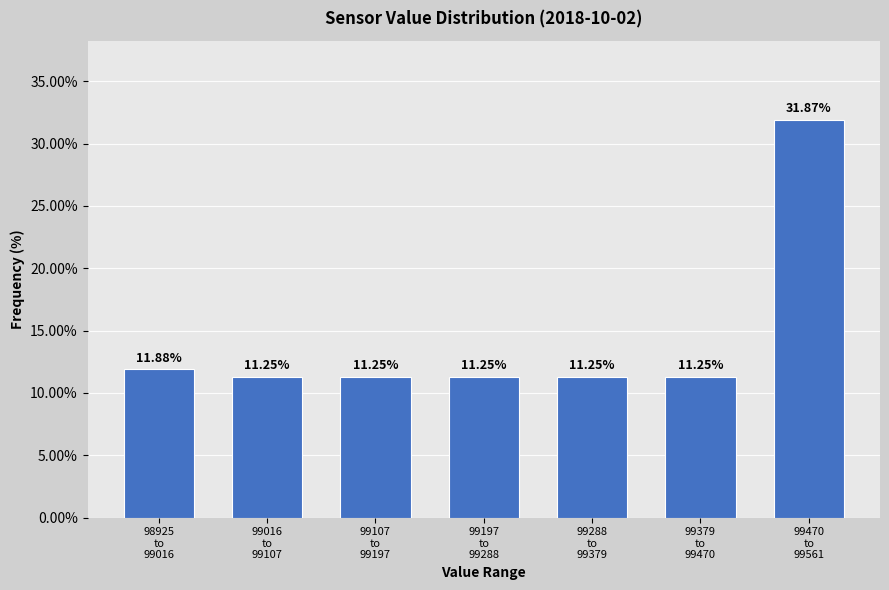

What is the average value?

14.3